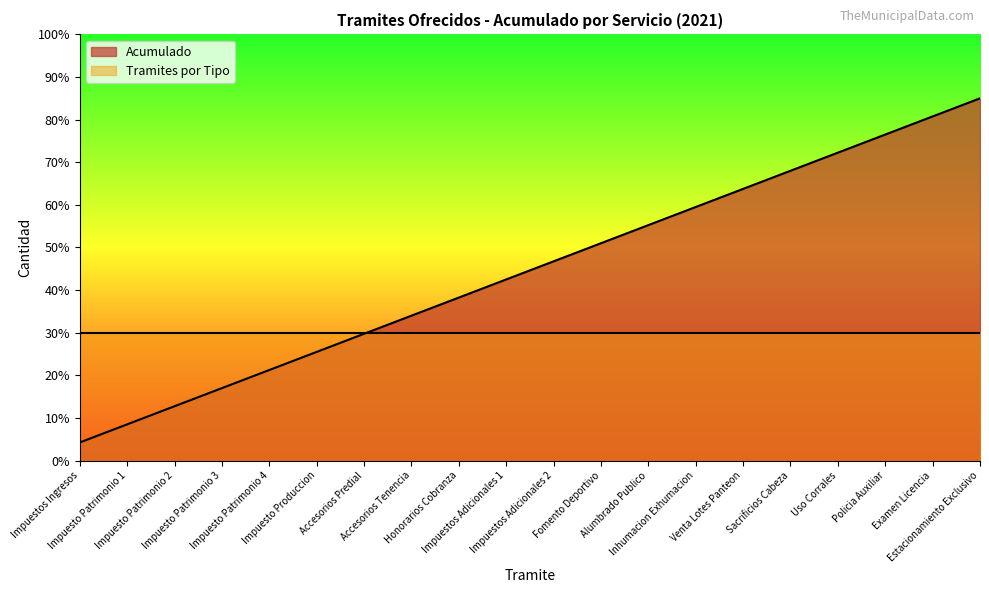

At which category does the chart reach its minimum across all series?

Impuestos Ingresos